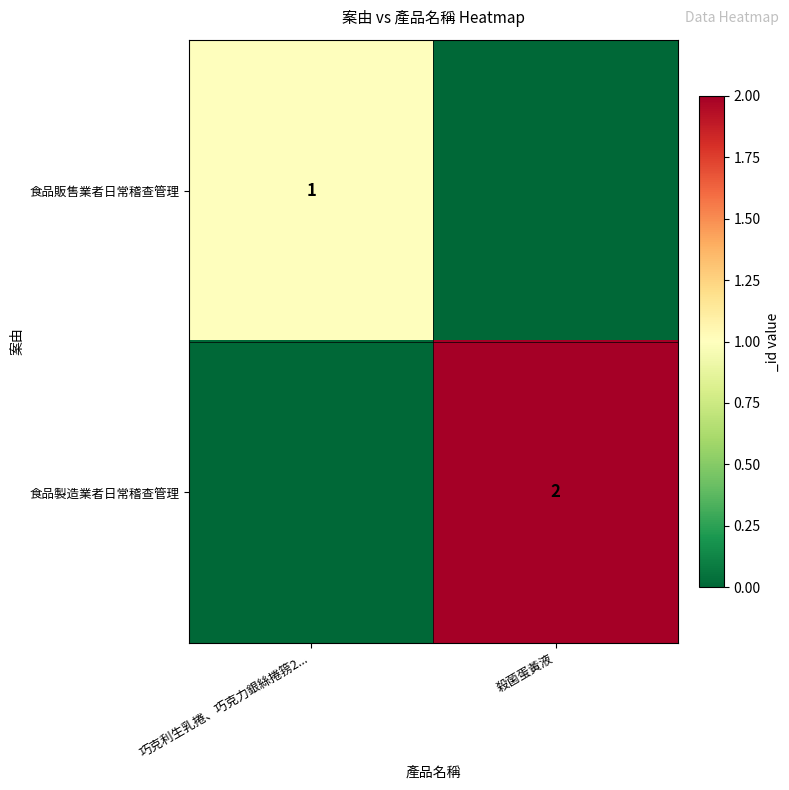

At which category is the sum across all series the highest?

殺菌蛋黃液